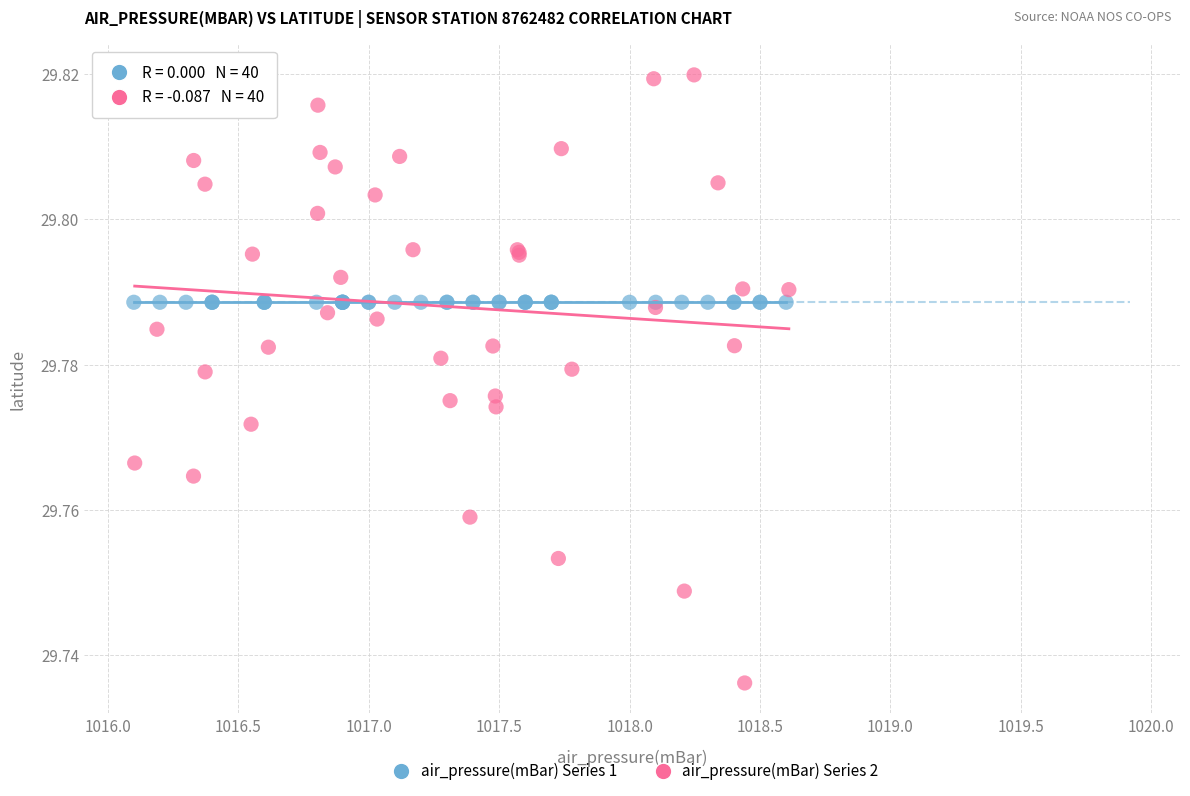

Which series contains the highest Y value?

air_pressure(mBar) Series 2